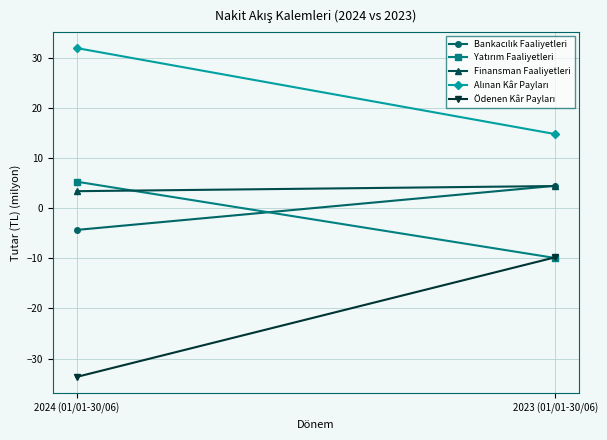

Is it true that Alınan Kâr Payları equals 22.0 at 2024 (01/01-30/06)?

False